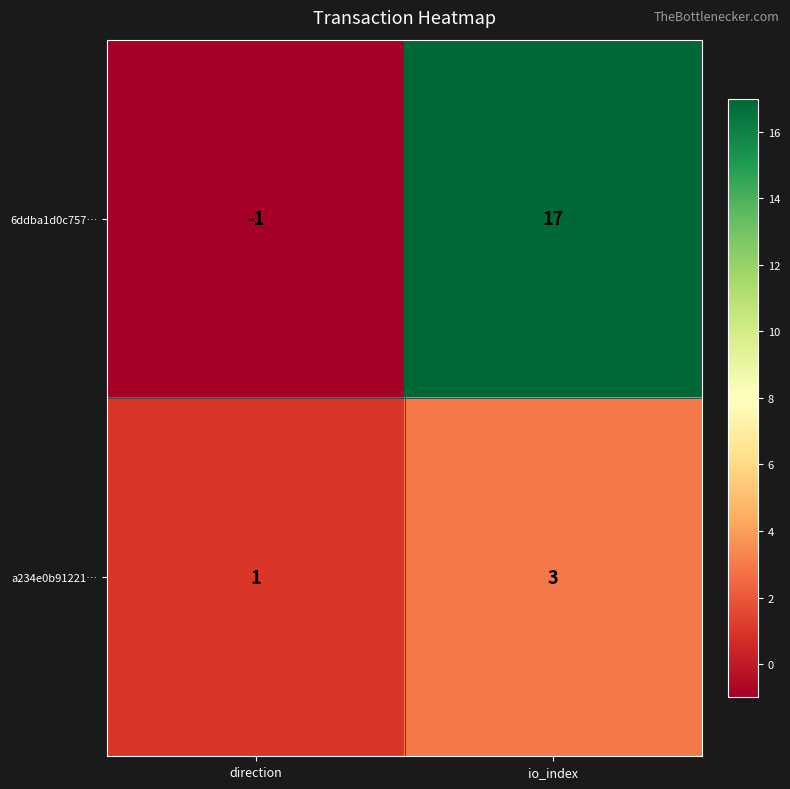

Is it true that a234e0b91221… equals 0 at direction?

False